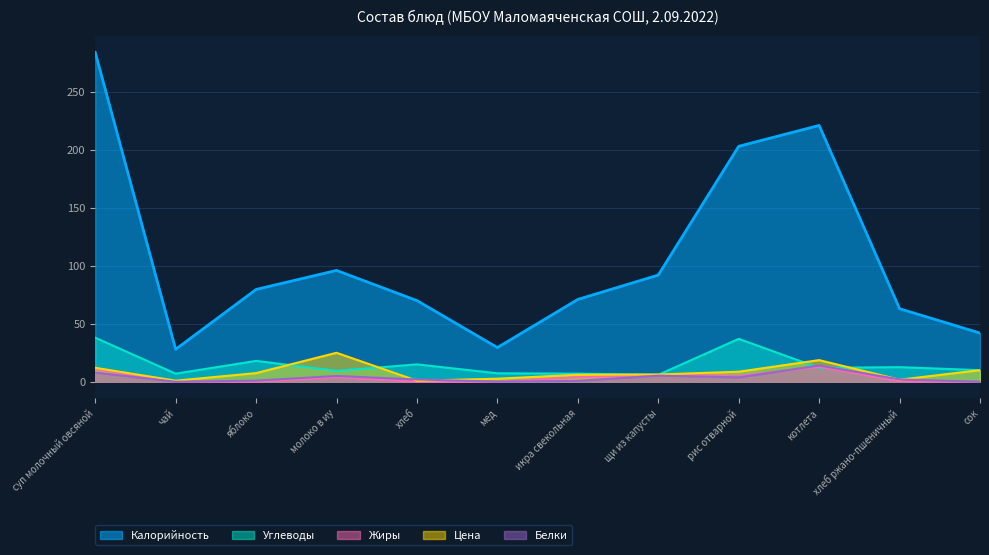

What is the difference between the maximum and minimum values in the Углеводы series?

32.0